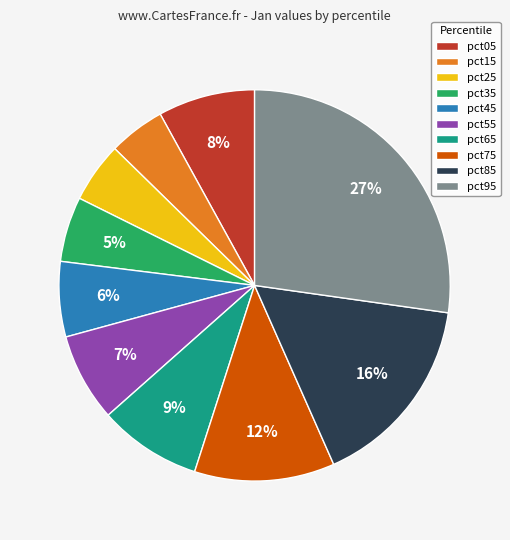

True or false: pct25 accounts for 5% of the total.

True